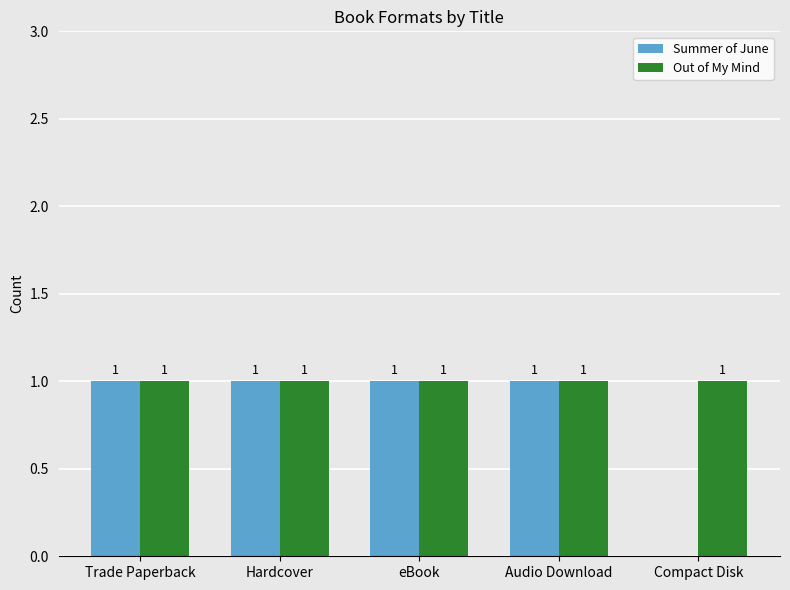

Which series changed the most between Audio Download and Compact Disk?

Summer of June